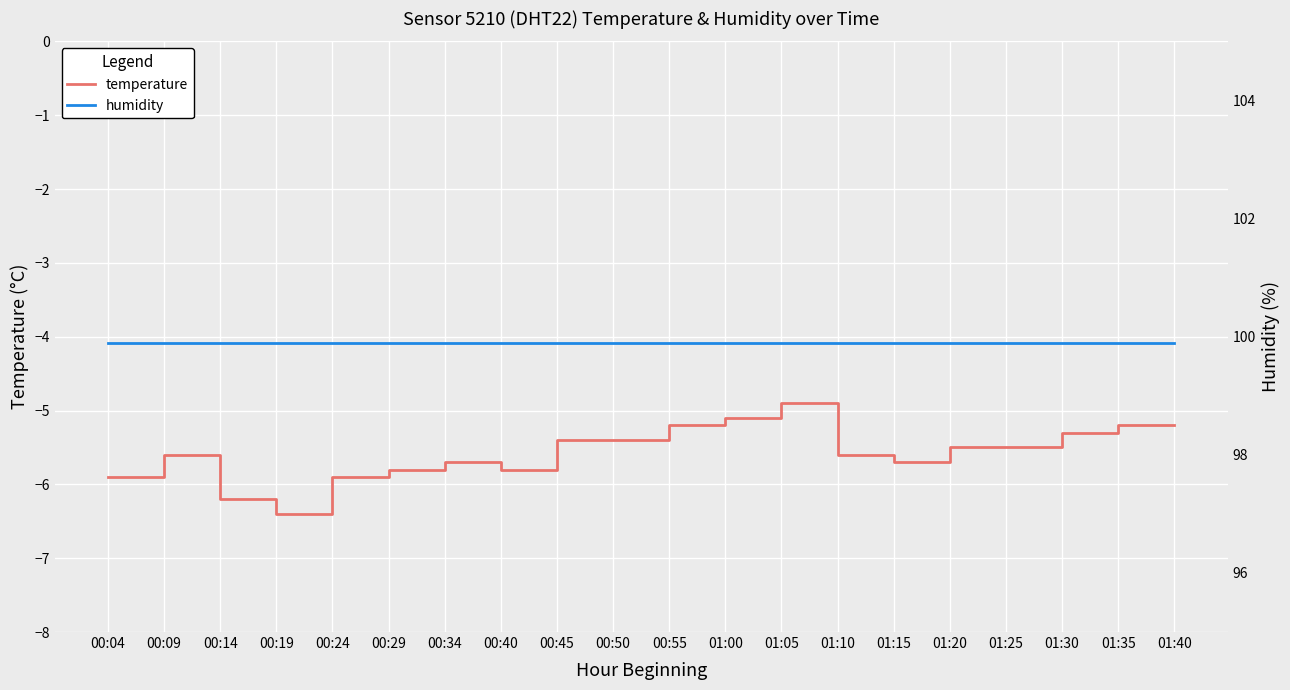

True or false: temperature and humidity cross at least once.

False